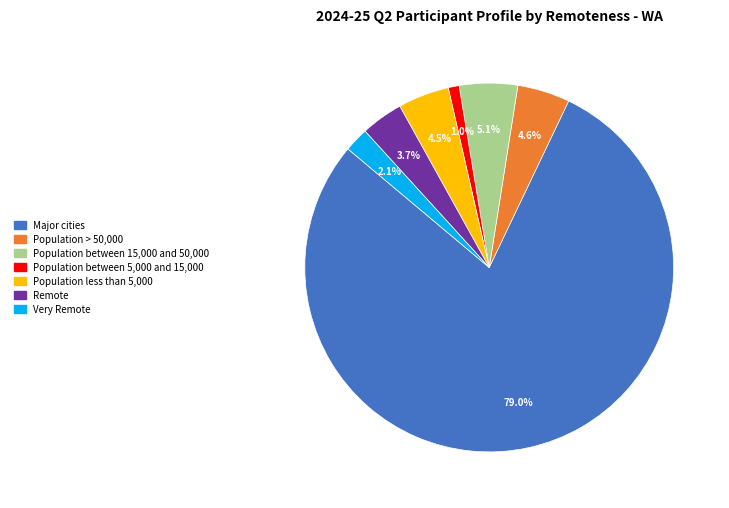

How many slices are in this pie chart?

7